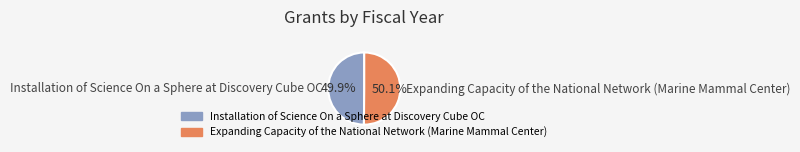

How many slices are in this pie chart?

2